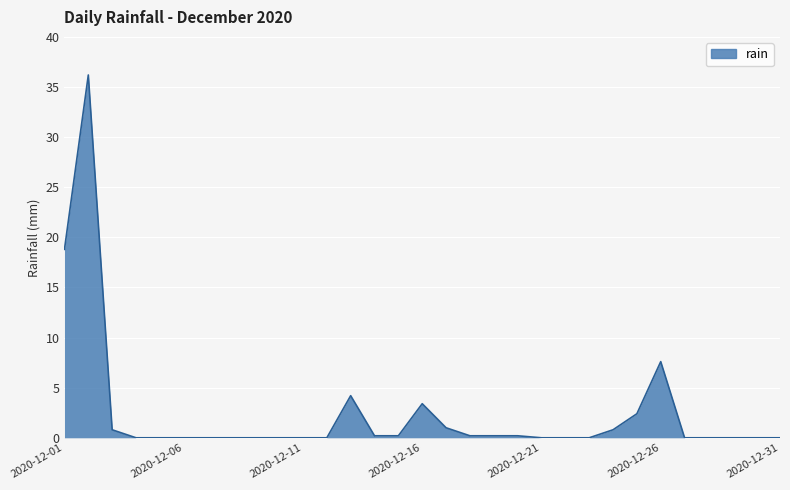

What is the difference between the maximum and minimum values?

36.2